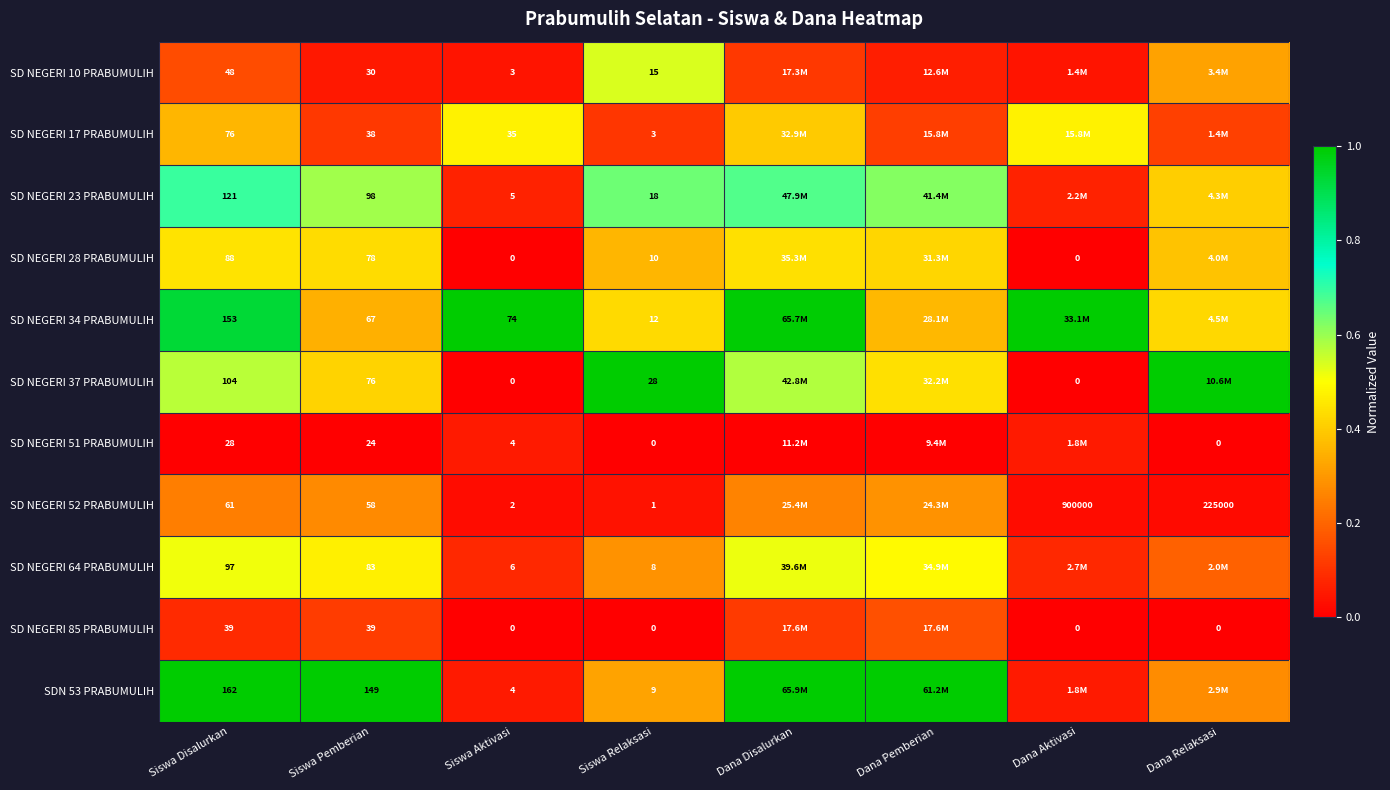

At which category is the sum across all series the highest?

Dana Disalurkan